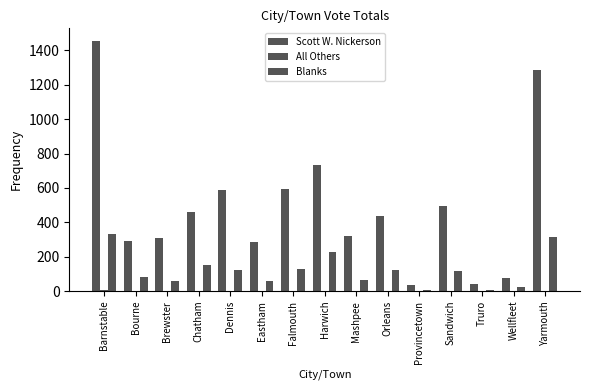

Are the bars grouped side by side (vs. stacked)?

Yes